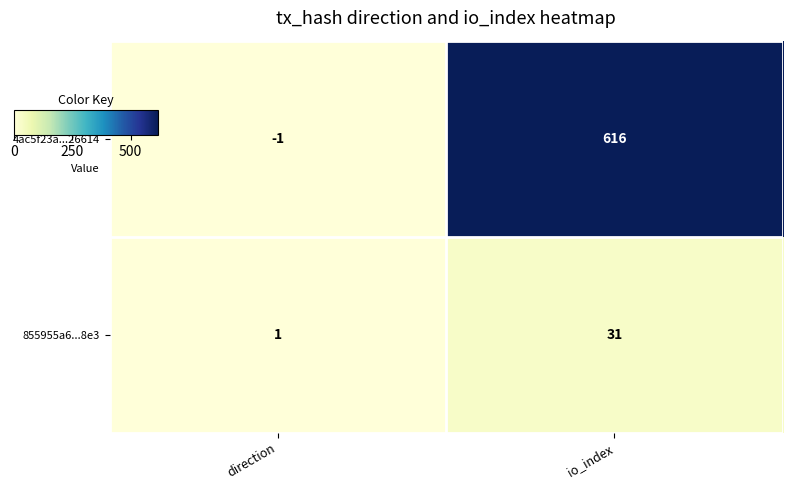

Rank the series at io_index from highest to lowest value.

4ac5f23a...26614, 855955a6...8e3